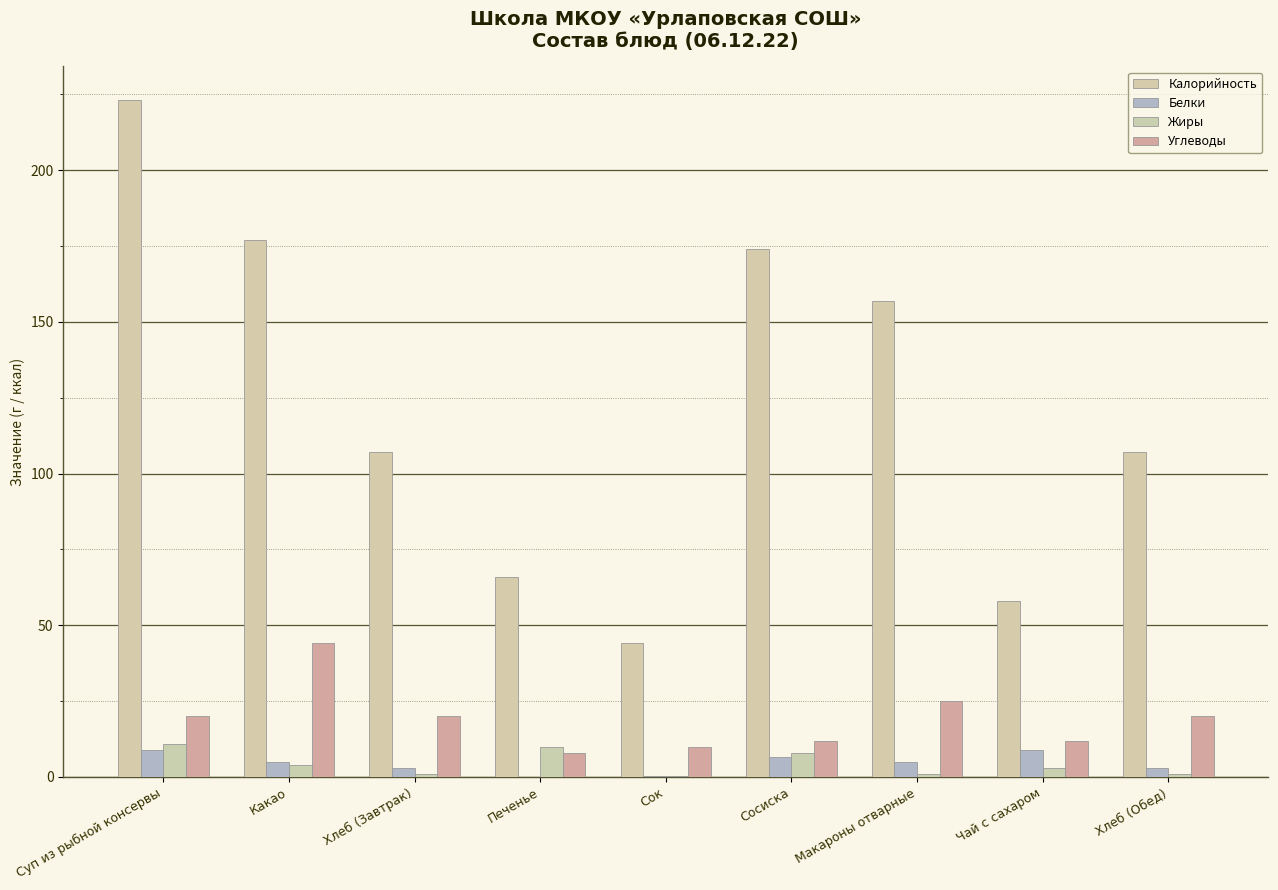

Are the bars horizontal?

No